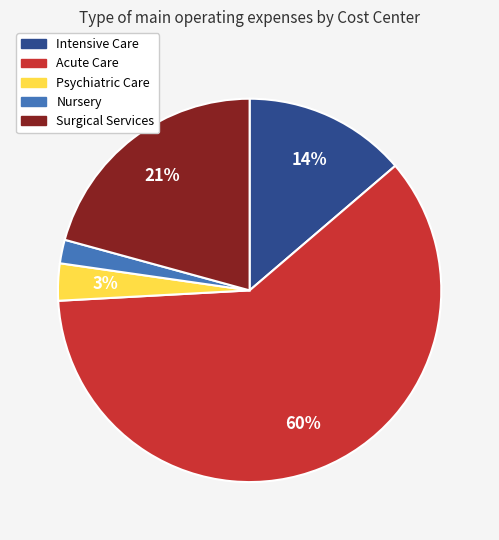

How many slices are in this pie chart?

5